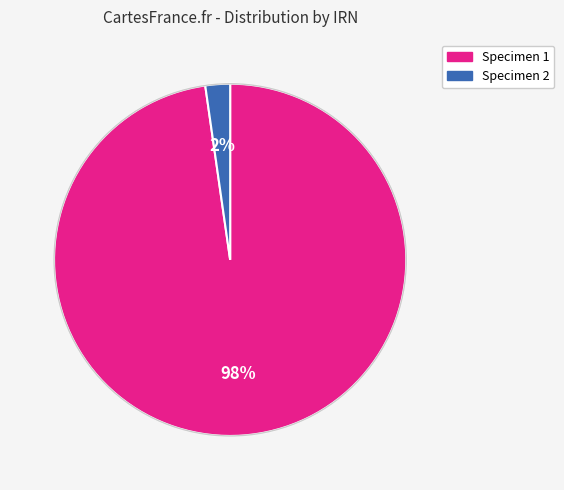

Is it true that Specimen 1 is 98% of the pie?

True